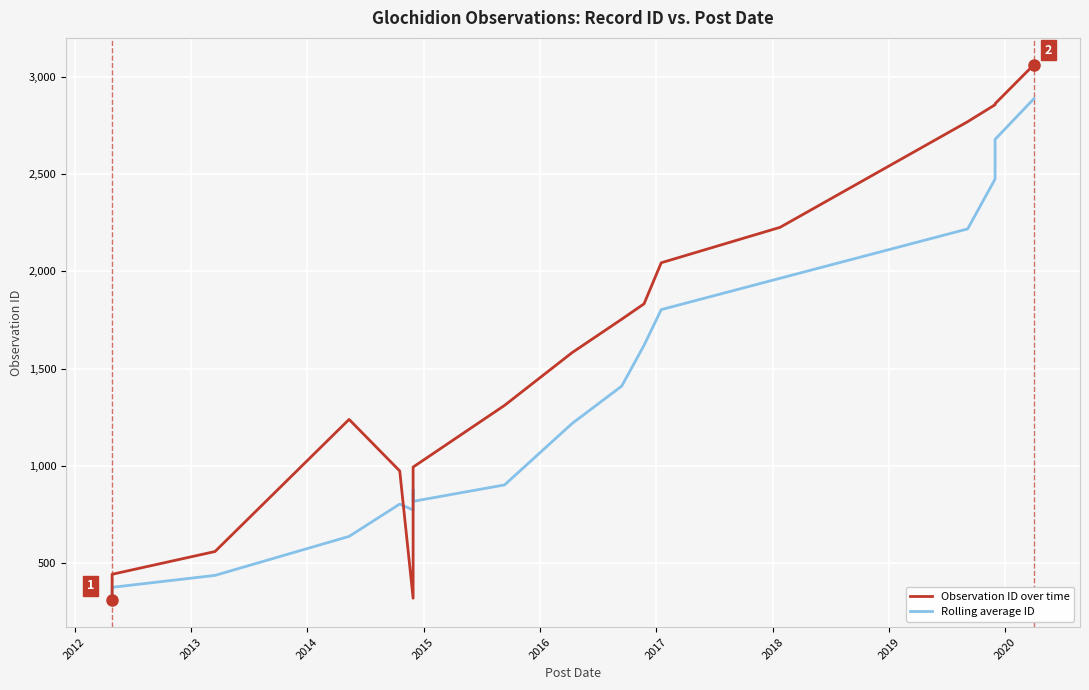

Rank the series by their maximum value, from lowest to highest.

Rolling average ID, Observation ID over time